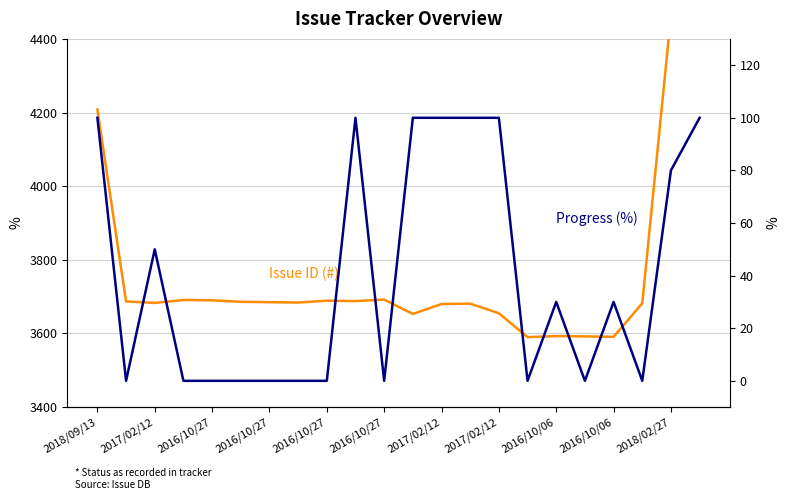

At 2016/10/06, list the series in order from smallest to largest.

Progress (%), Issue ID (#)